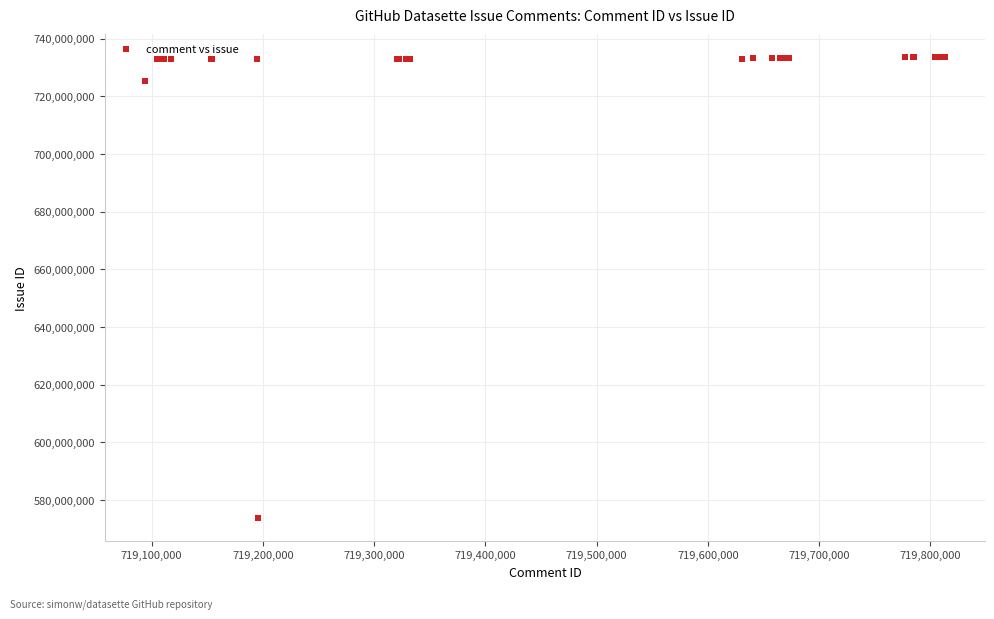

What Y value in the scatter plot is closest to 653627828?

725184645